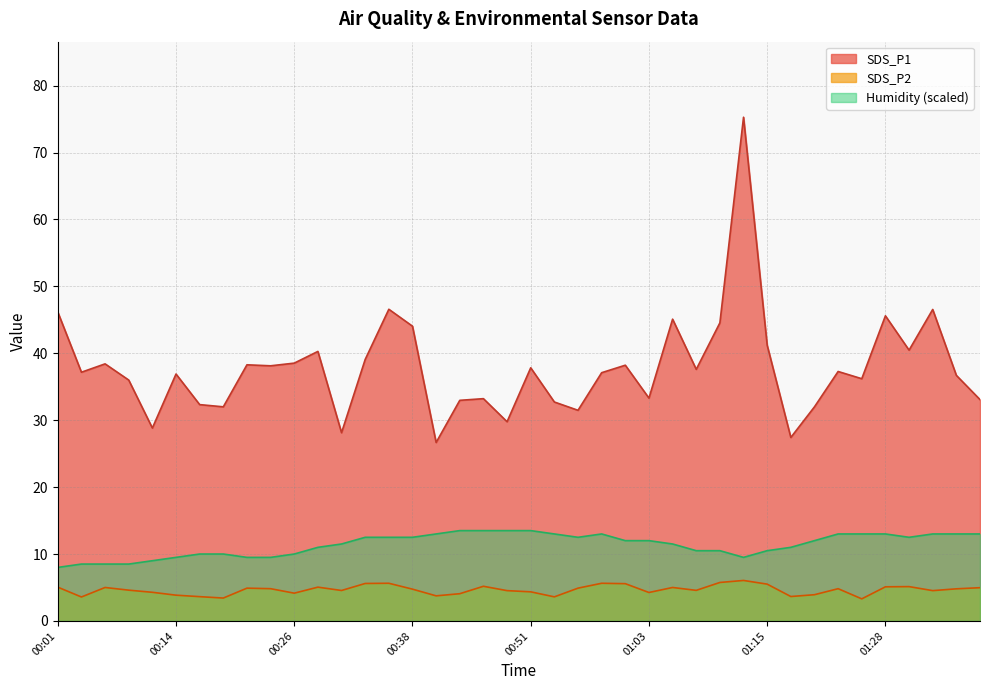

True or false: SDS_P1 has a value of 41.2 at 01:15.

True